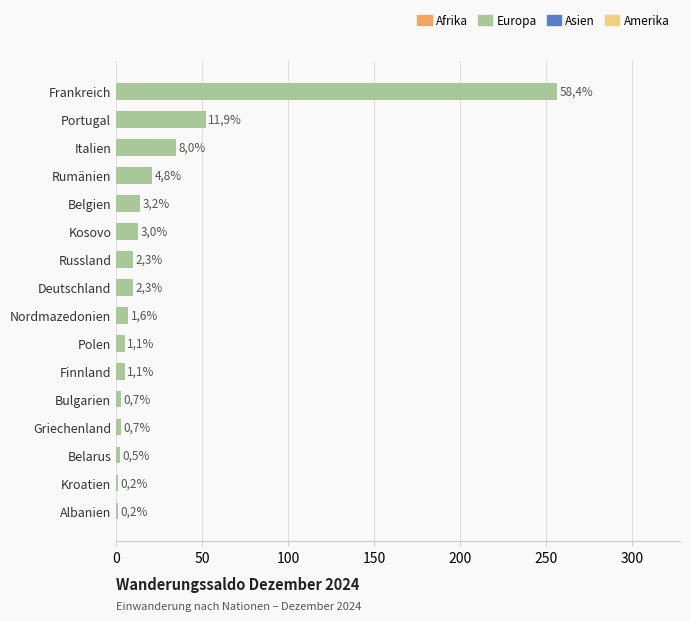

How many bars are there in total?

16